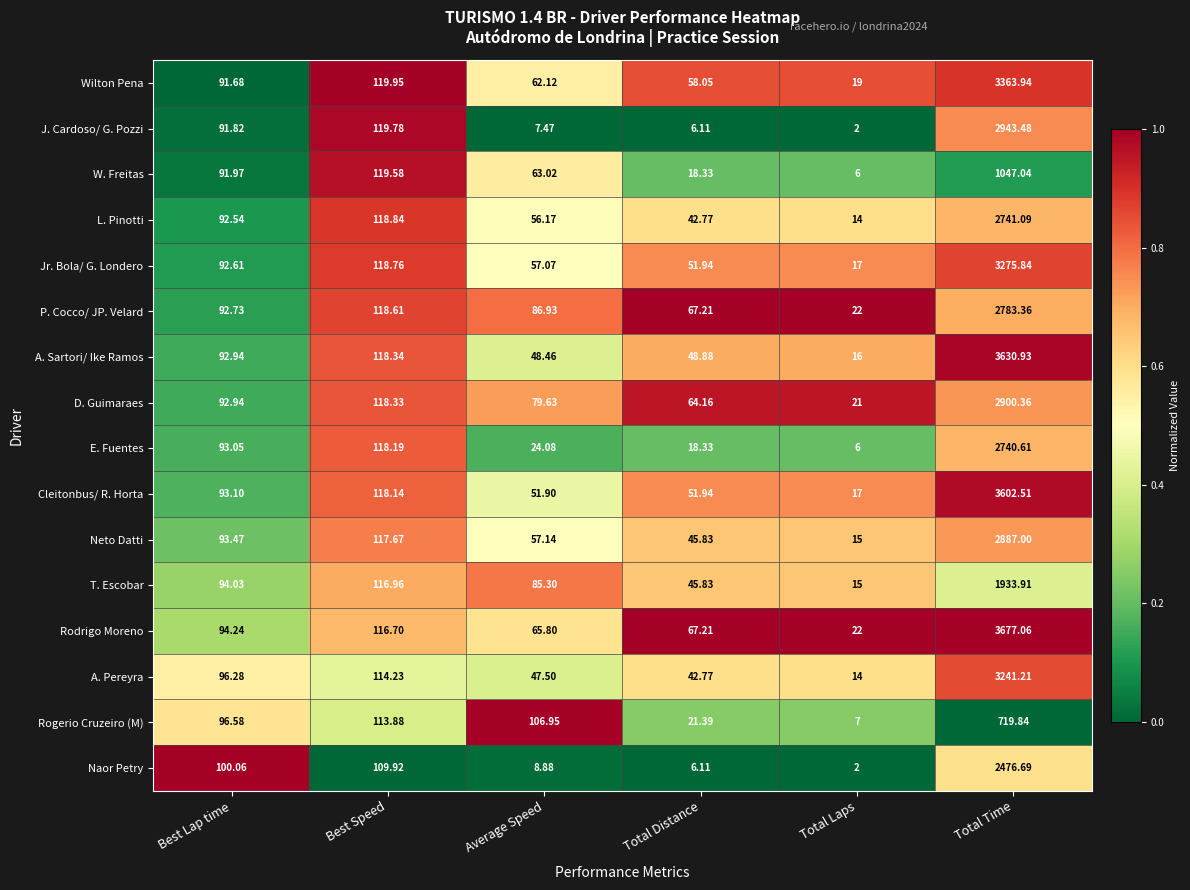

What is the total value across all series at Total Distance?

656.9